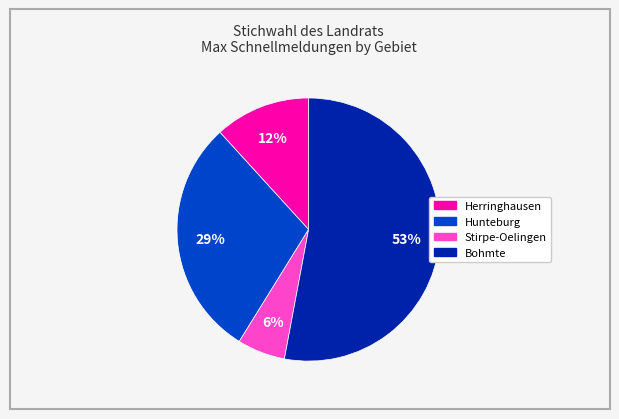

What is the majority slice?

Bohmte